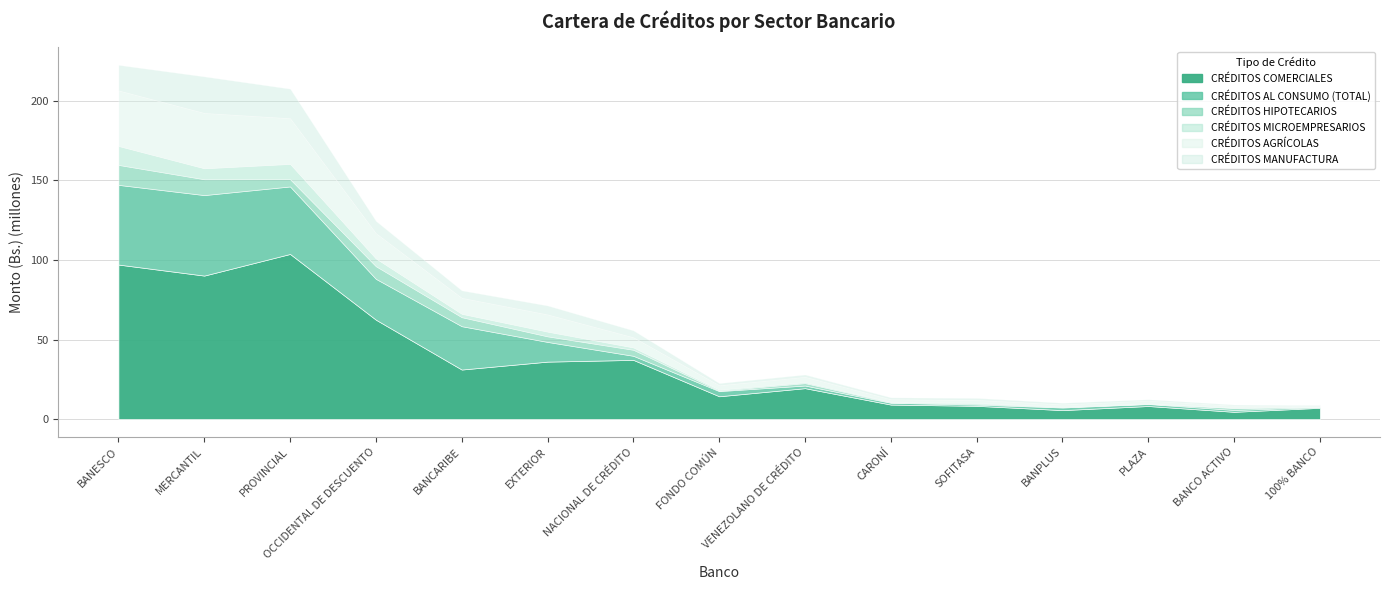

How many data points in CRÉDITOS COMERCIALES are above 19438438?

7